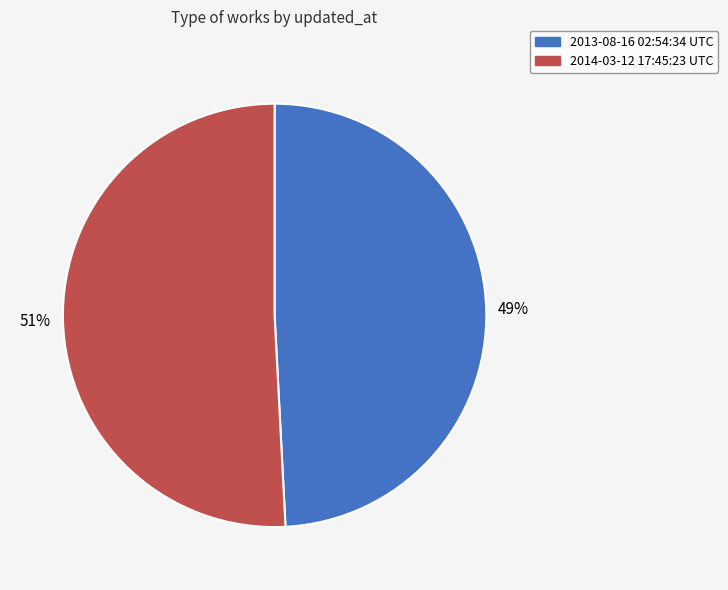

The 2014-03-12 17:45:23 UTC slice represents 57% of the pie. True or false?

False